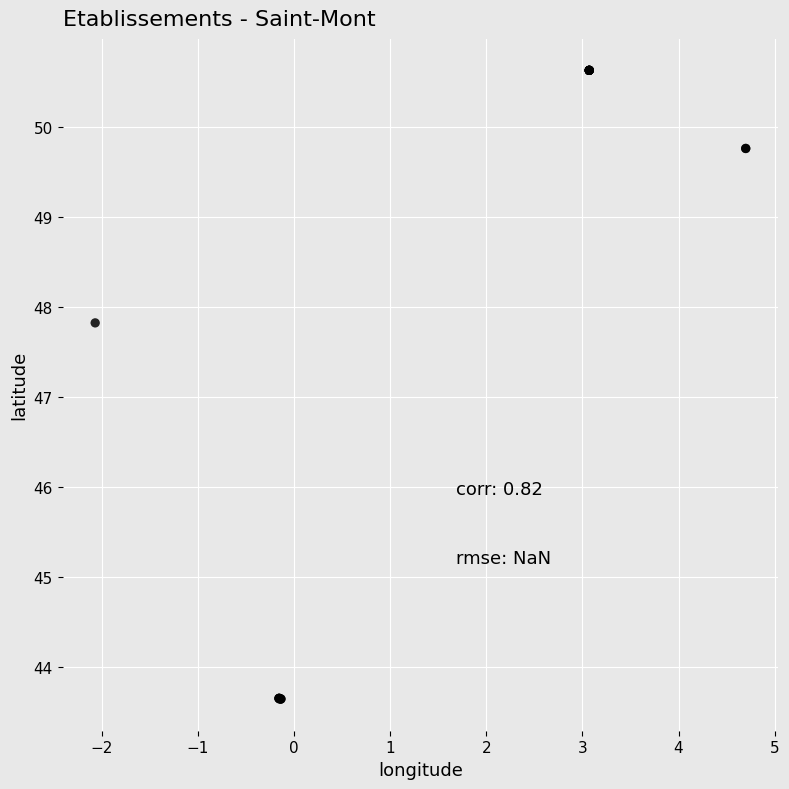

What Y value in the scatter plot is closest to 47?

47.8